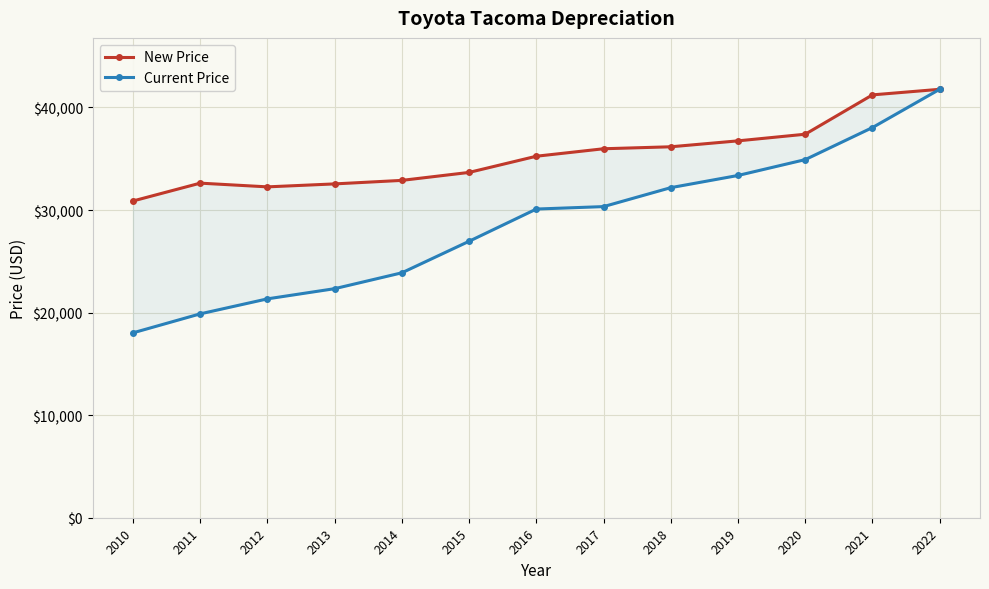

What is the difference between the maximum and second lowest values in the Current Price series?

21895